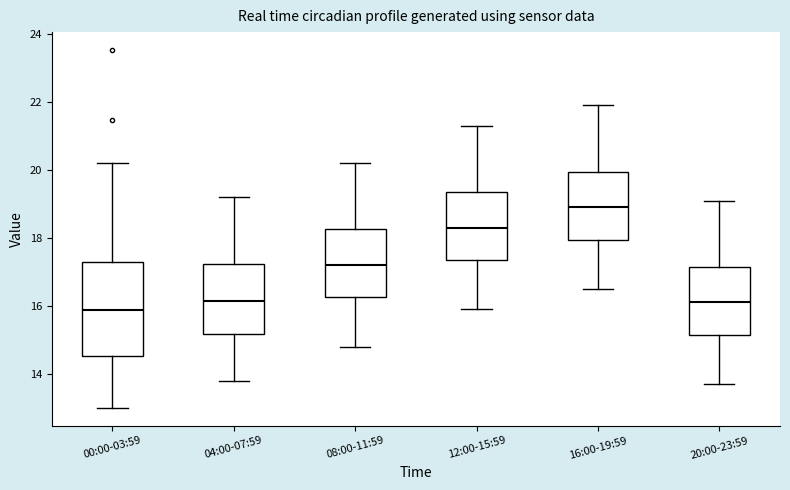

Reading left to right, read every box against the y-axis: the position of its median line, the range the box covers, and the ends of its whiskers. The values are not printed on the chart, so give them approximately, as read against the axis.

00:00-03:59: median 15.8, box 14.6 to 17.2, whiskers 13.0 to 20.2
04:00-07:59: median 16.2, box 15.2 to 17.2, whiskers 13.8 to 19.2
08:00-11:59: median 17.2, box 16.2 to 18.2, whiskers 14.8 to 20.2
12:00-15:59: median 18.4, box 17.4 to 19.4, whiskers 16.0 to 21.4
16:00-19:59: median 19.0, box 18.0 to 20.0, whiskers 16.6 to 22.0
20:00-23:59: median 16.2, box 15.2 to 17.2, whiskers 13.8 to 19.2